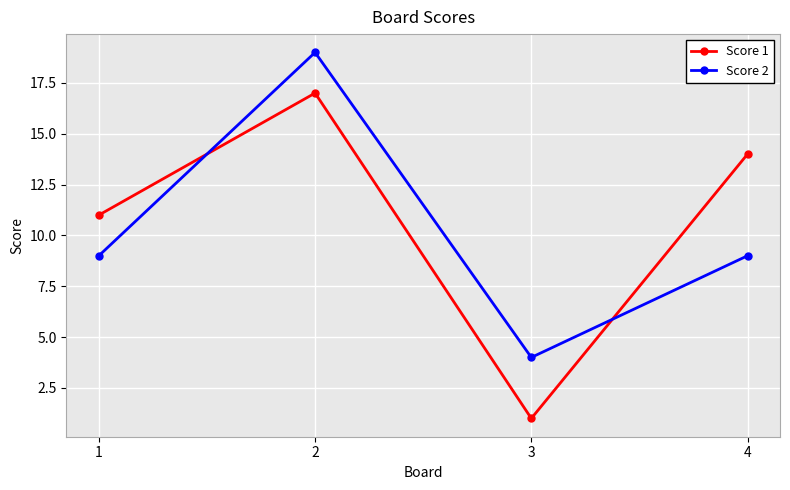

In Score 2, how many points are lower than both neighbors (excluding endpoints)?

1